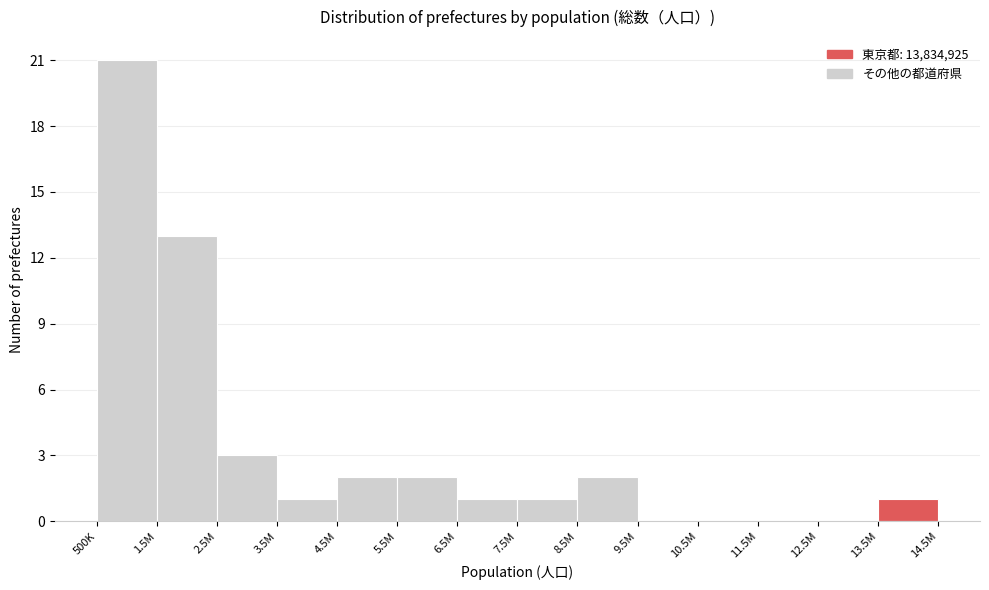

Reading left to right, list all the values displayed in this chart.

500K=21	1.5M=13	2.5M=3	3.5M=1	4.5M=2	5.5M=2	6.5M=1	7.5M=1	8.5M=2	9.5M=0	10.5M=0	11.5M=0	12.5M=0	13.5M=1